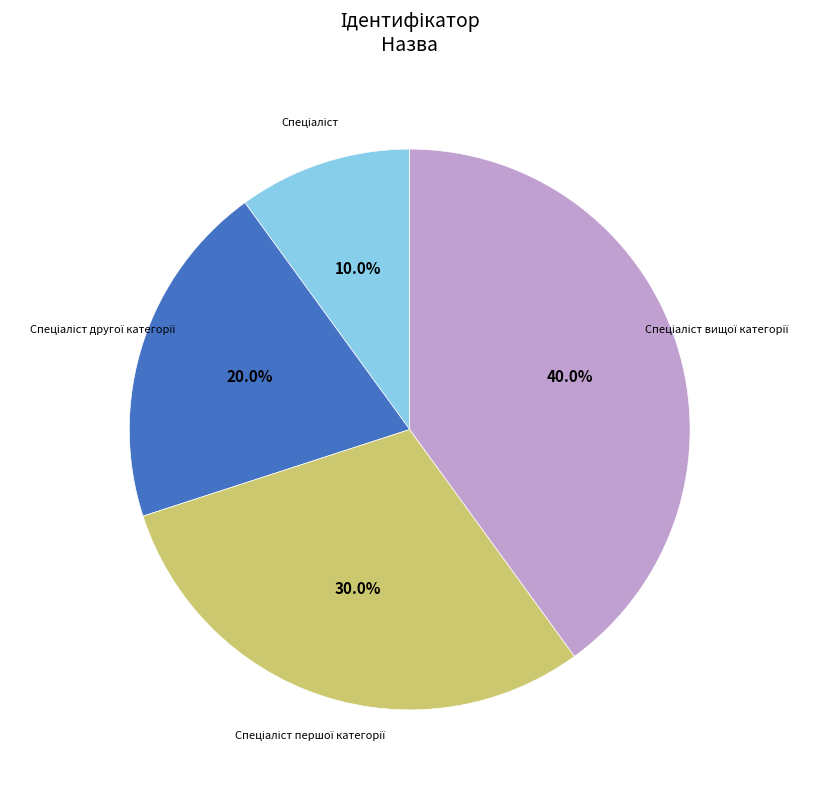

Is there any slice that represents more than half of the pie?

No